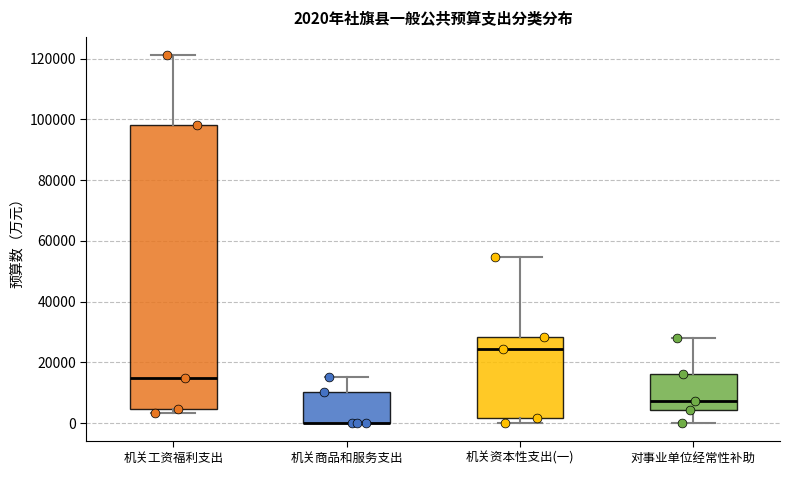

Comparing the boxes themselves (not the whiskers), which one is the tallest?

机关工资福利支出